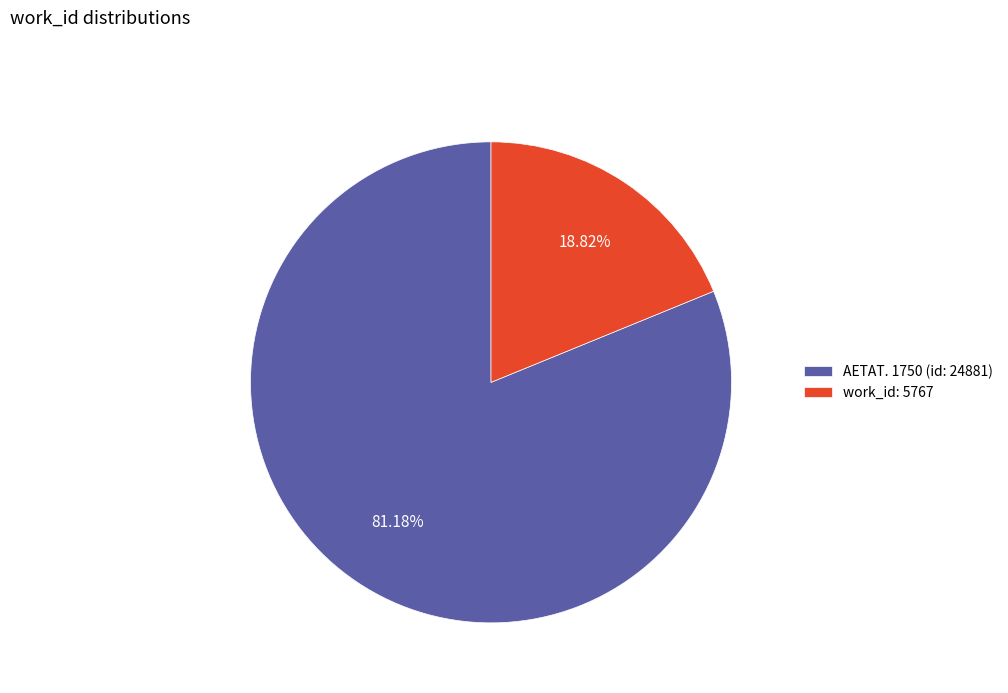

Is it true that AETAT. 1750 (id: 24881) is 81% of the pie?

True